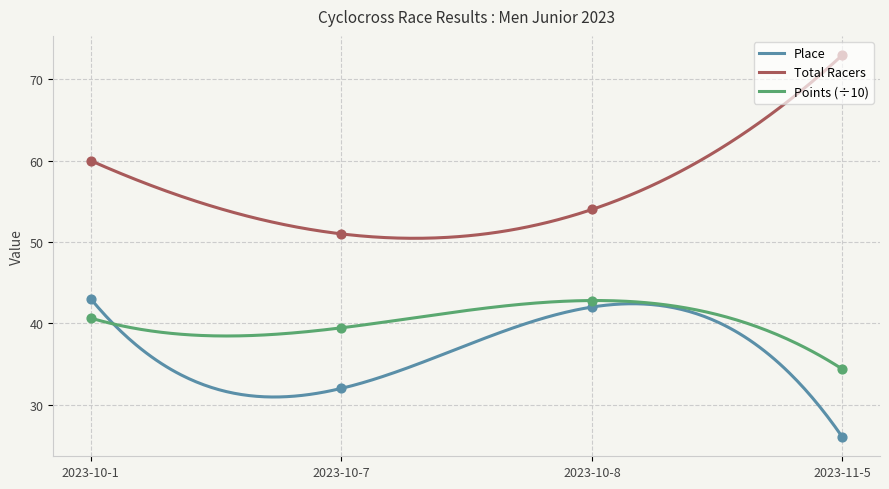

At which category is the sum across all series the highest?

2023-10-1